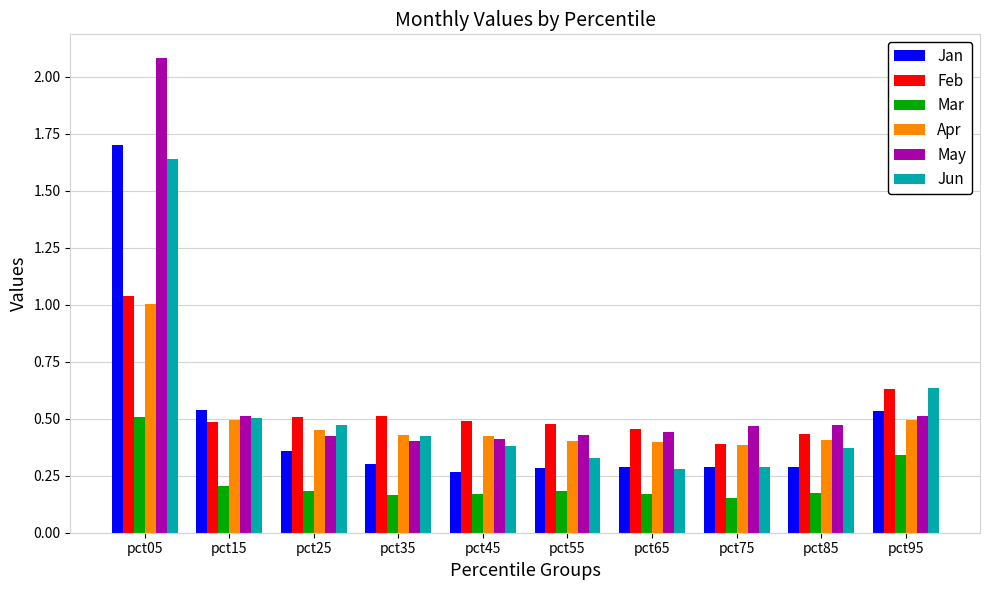

Which category has the highest value across all series?

pct05